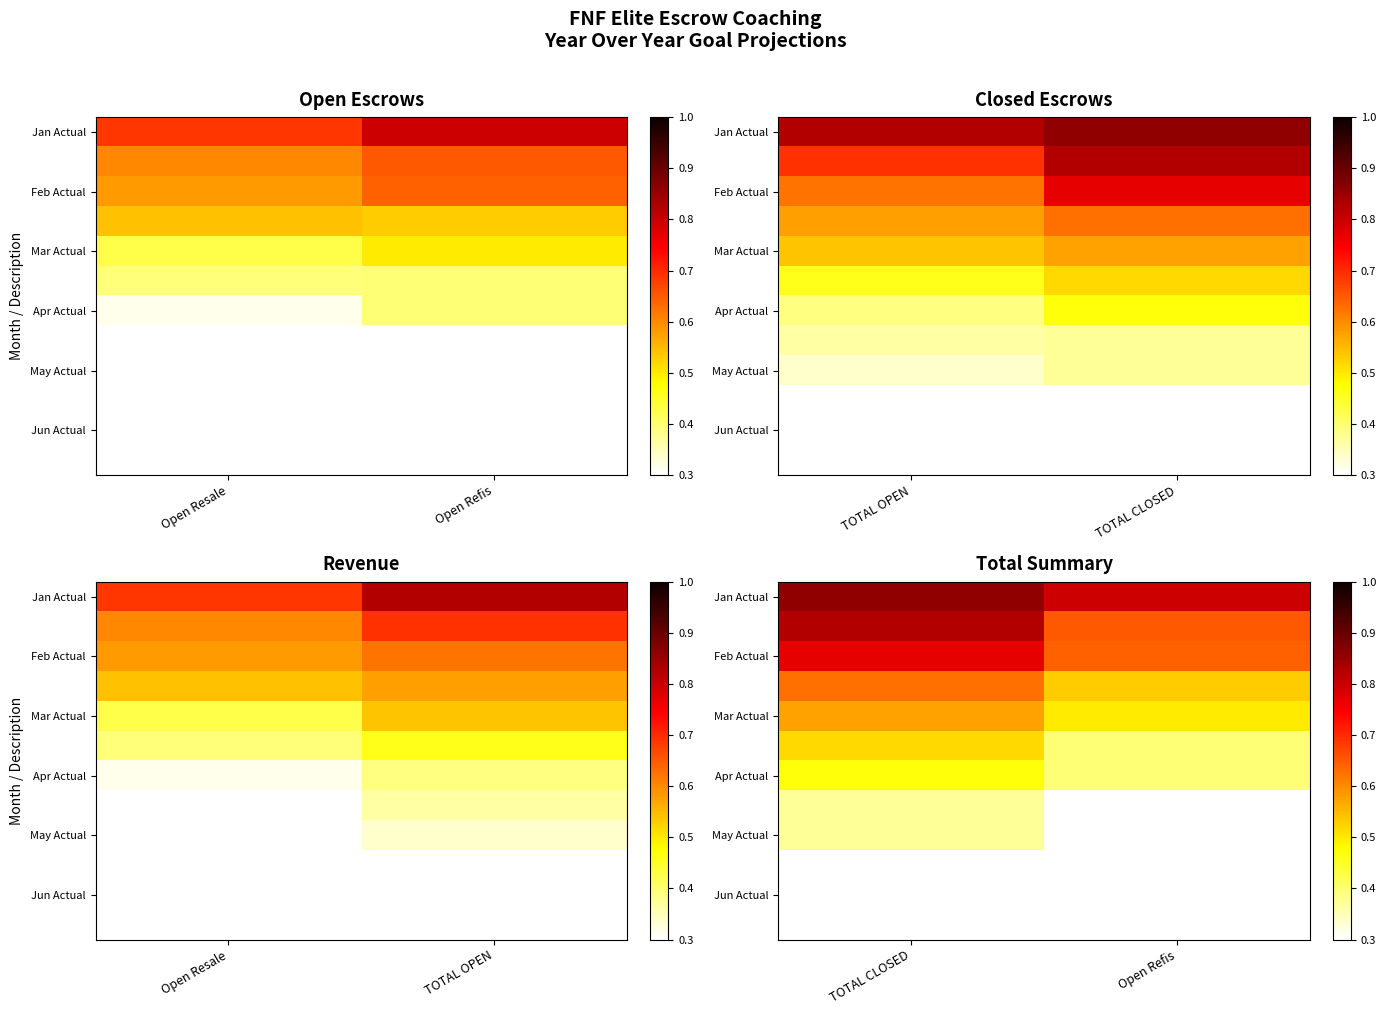

What is the total value across all series at TOTAL CLOSED?

6.3